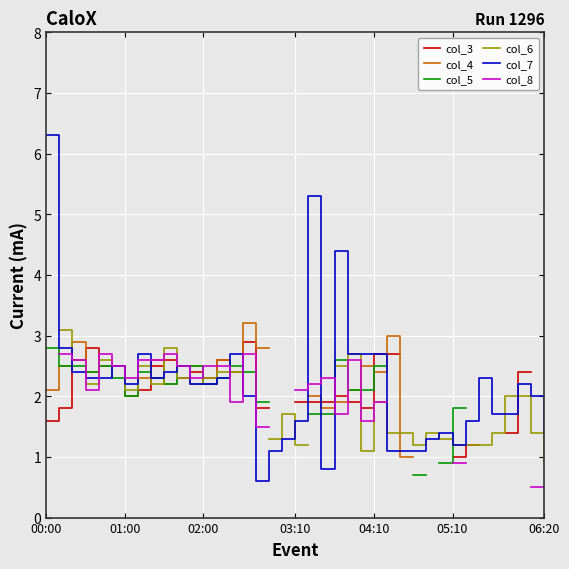

What is the maximum value for col_7?

6.3